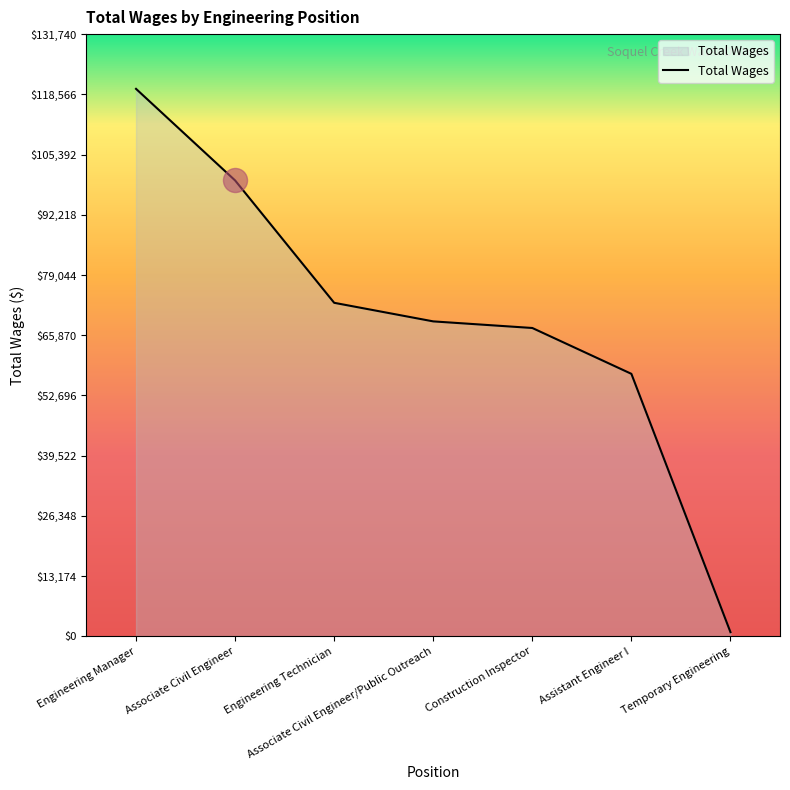

Which has a higher value, Associate Civil Engineer/Public Outreach or Temporary Engineering?

Associate Civil Engineer/Public Outreach